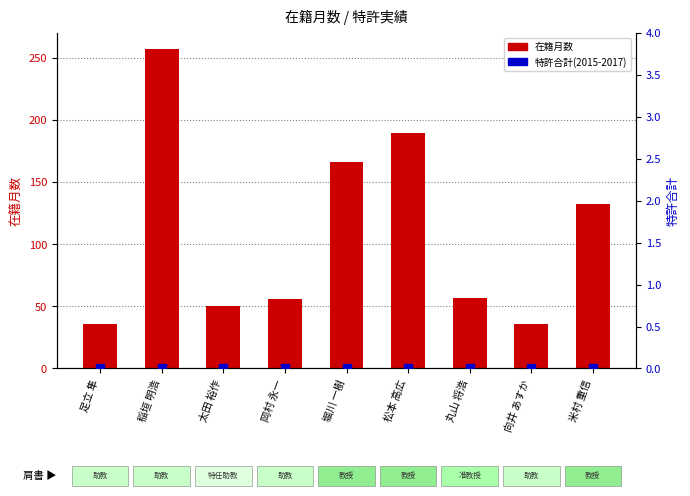

What are all the series names shown in the legend?

在籍月数, 特許合計(2015-2017)